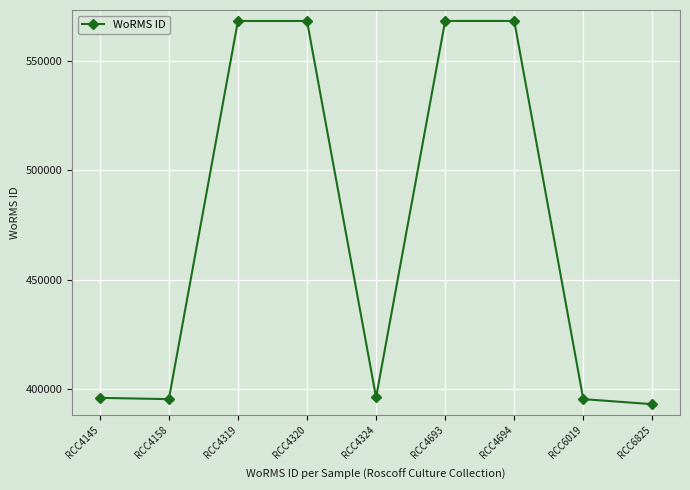

True or false: the data has more than 2 interior local peaks.

False